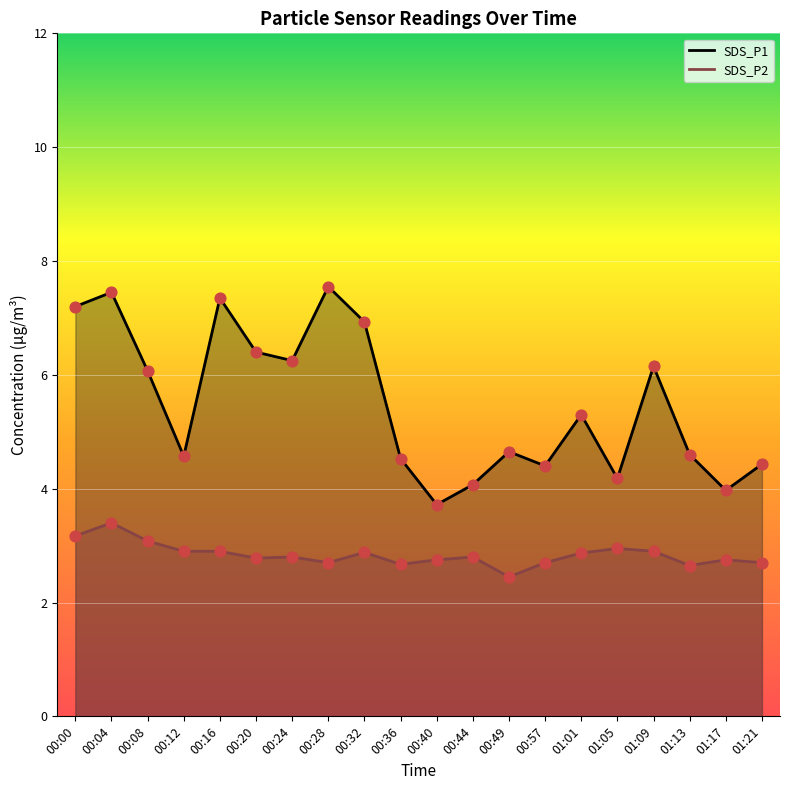

Is the value of SDS_P2 at 00:24 greater than the value of SDS_P1 at 01:09?

No